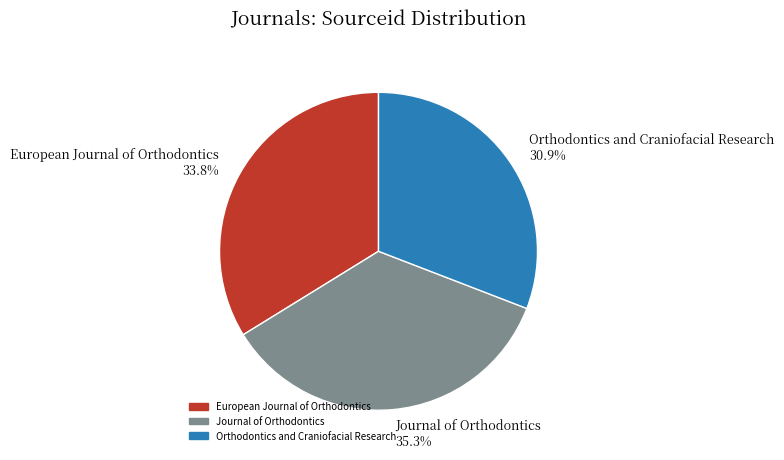

Does Orthodontics and Craniofacial Research represent more than half of the total?

No